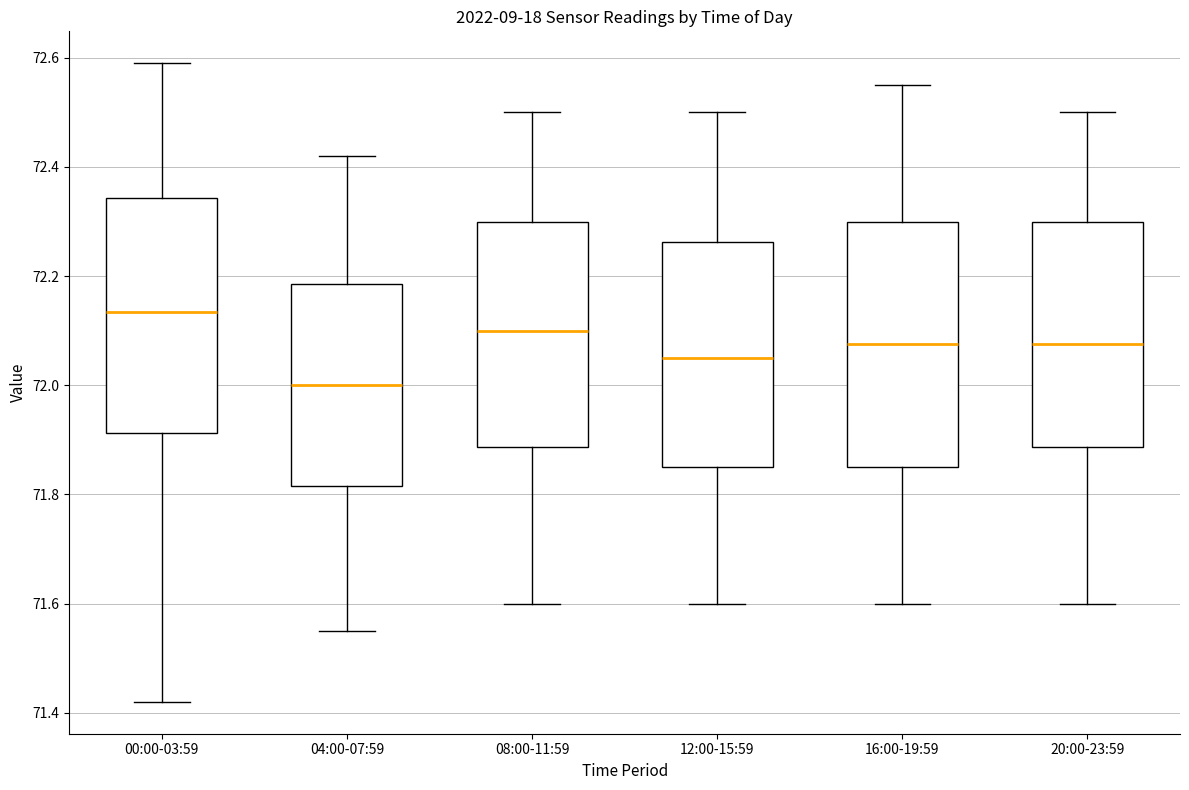

Reading left to right, transcribe this box plot: for each box, give where its median line is, the range the box spans, and where its two whiskers end, as read against the y-axis. The values are not printed on the chart, so give them approximately, as read against the axis.

00:00-03:59: median 72.14, box 71.92 to 72.34, whiskers 71.42 to 72.60
04:00-07:59: median 72.00, box 71.82 to 72.18, whiskers 71.56 to 72.42
08:00-11:59: median 72.10, box 71.88 to 72.30, whiskers 71.60 to 72.50
12:00-15:59: median 72.06, box 71.86 to 72.26, whiskers 71.60 to 72.50
16:00-19:59: median 72.08, box 71.86 to 72.30, whiskers 71.60 to 72.56
20:00-23:59: median 72.08, box 71.88 to 72.30, whiskers 71.60 to 72.50